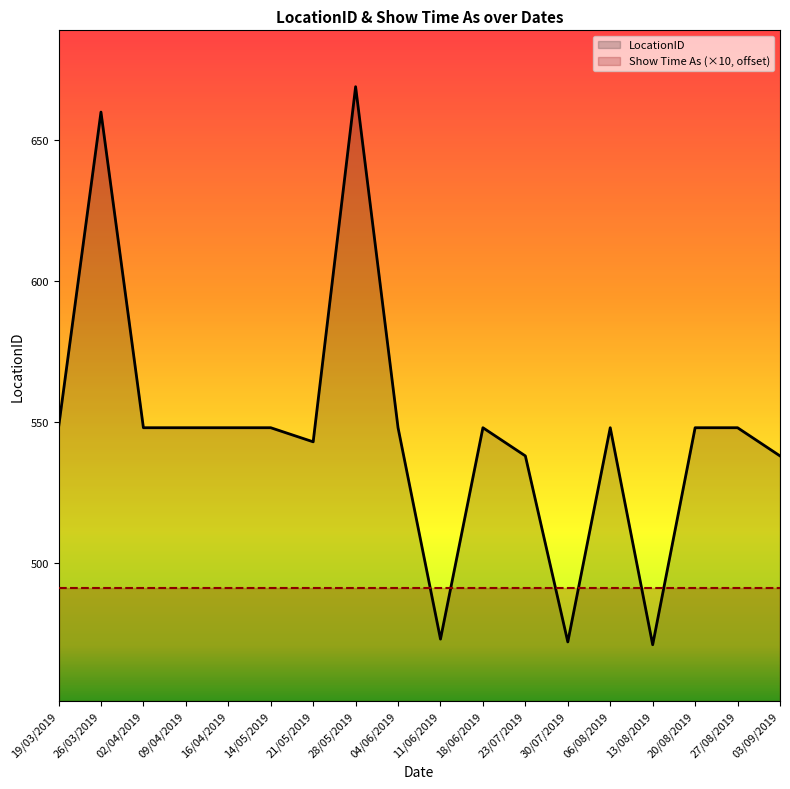

Which label corresponds to the largest value in the chart?

28/05/2019